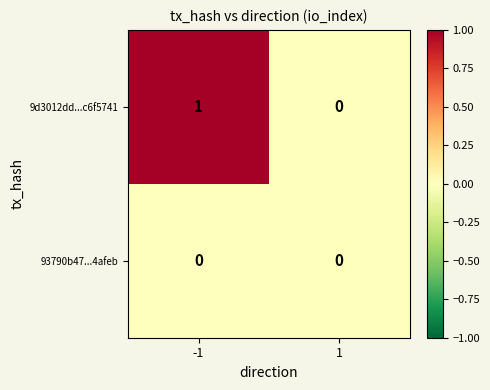

Which series has the largest range (max minus min)?

9d3012dd...c6f5741